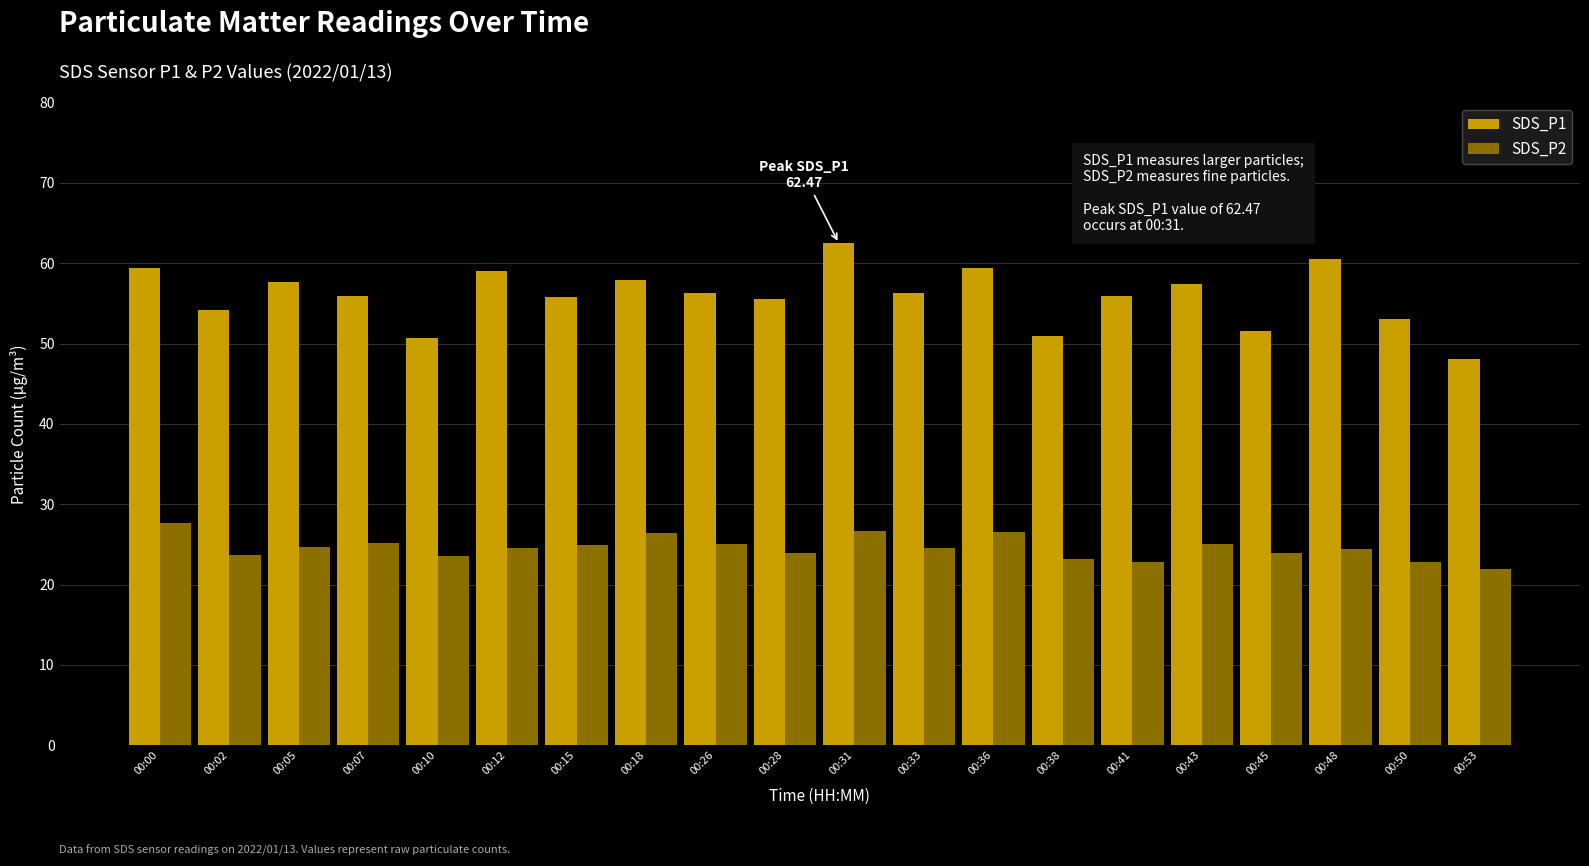

What value does the SDS_P1 series have at 00:02?

54.2